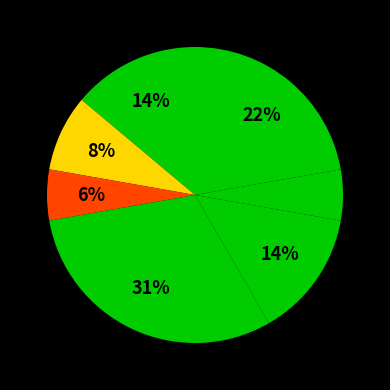

Does any single category account for the majority?

No